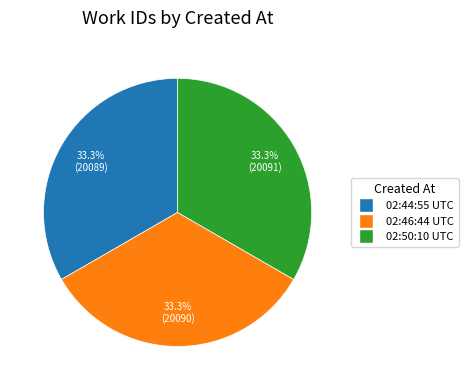

Is there a majority slice in this chart?

No